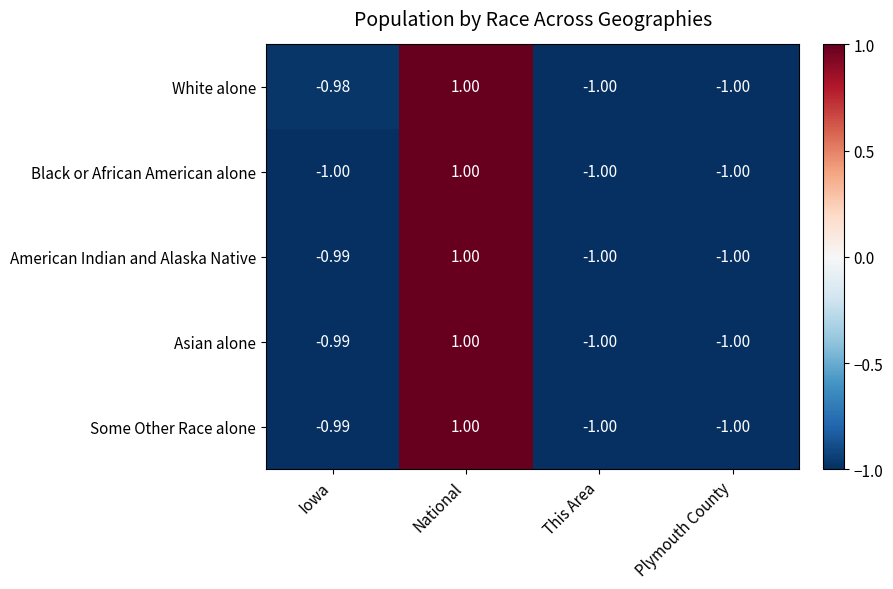

Which category has the highest value in the White alone series?

National